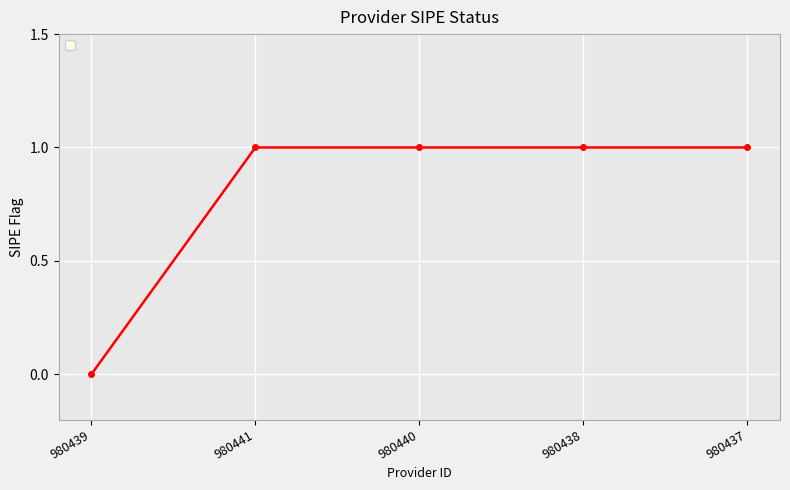

What is the sum of all values?

4